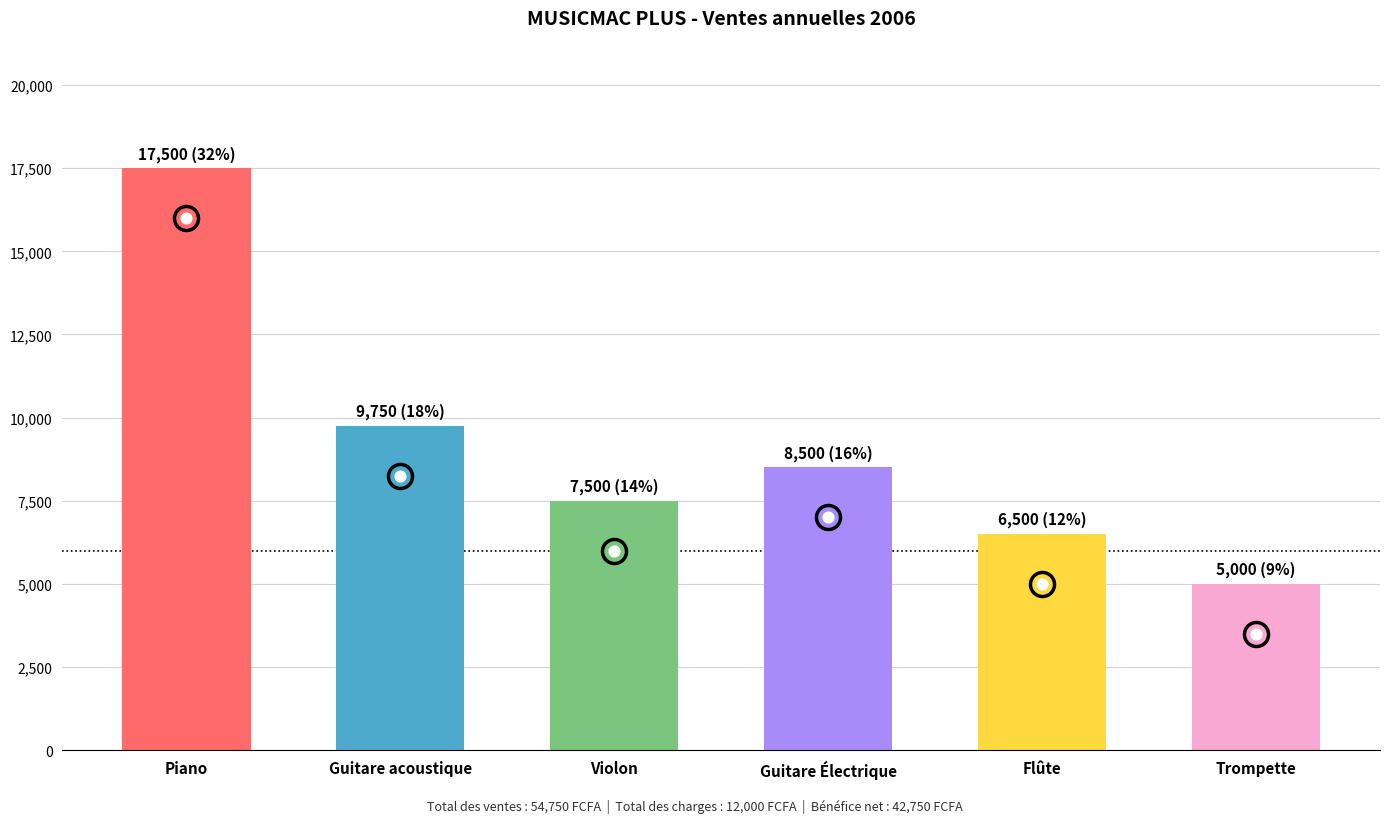

What is the change in value from Piano to Guitare acoustique?

-7750